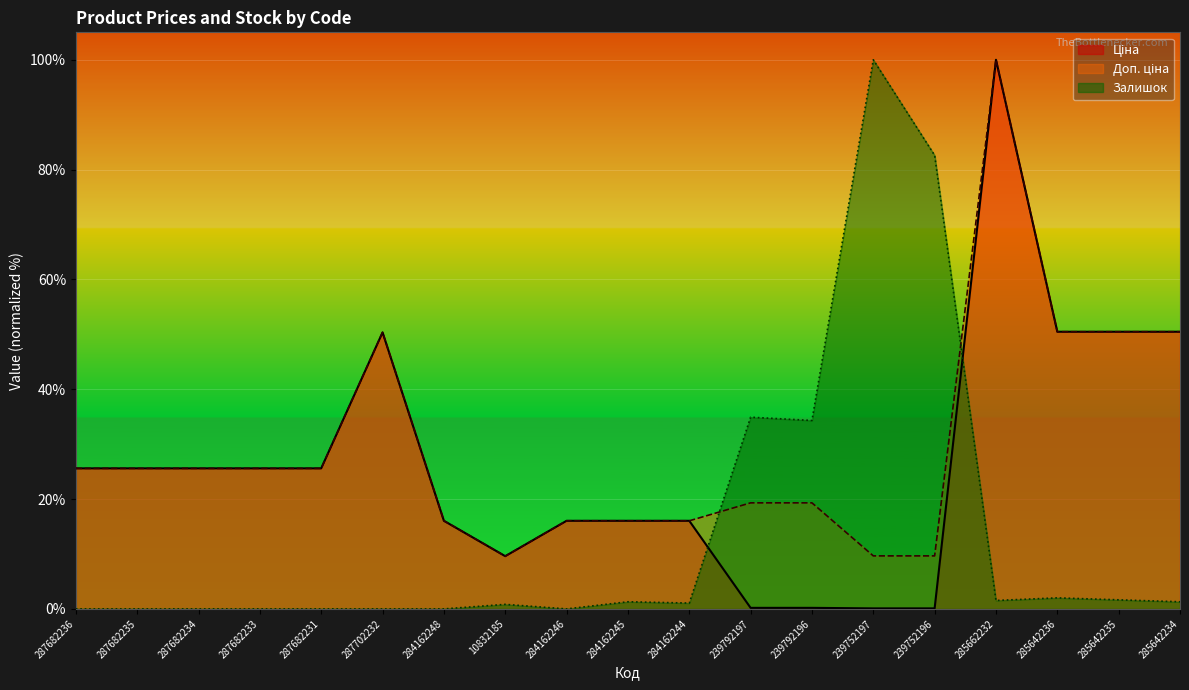

Rank the series at 239792196 from highest to lowest value.

Залишок, Доп. ціна, Ціна